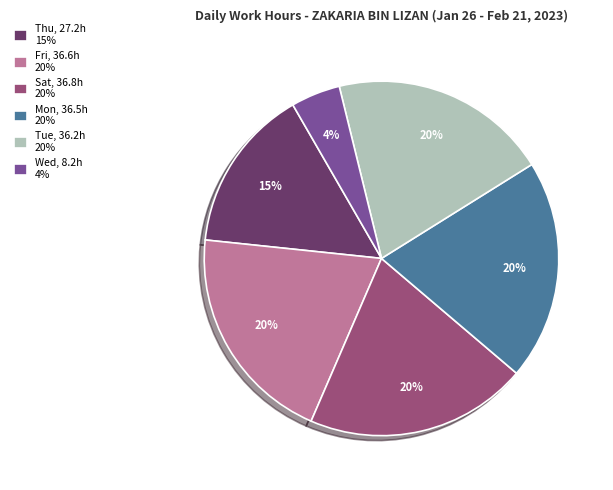

True or false: Thu, 27.2h 15% accounts for 15% of the total.

True